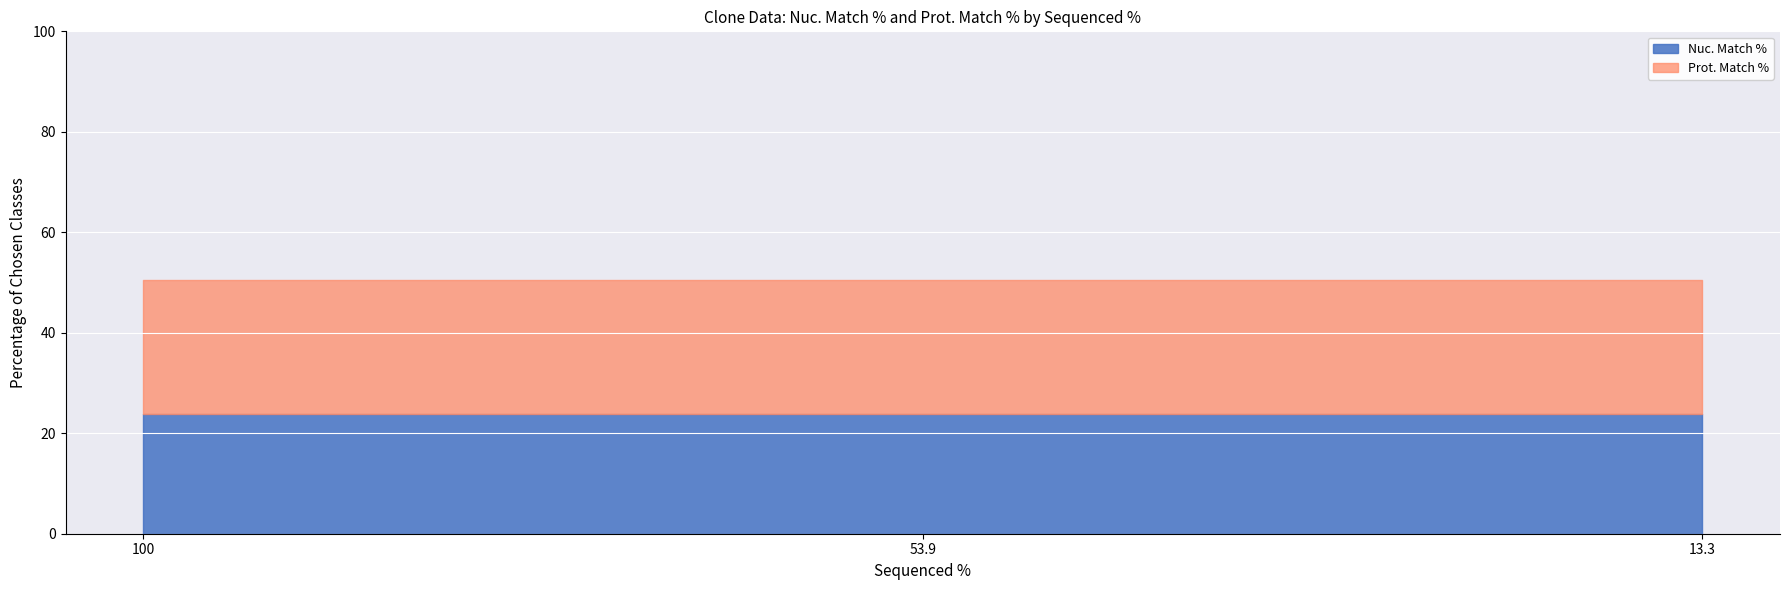

Rank the series at 53.9 from highest to lowest value.

Prot. Match %, Nuc. Match %